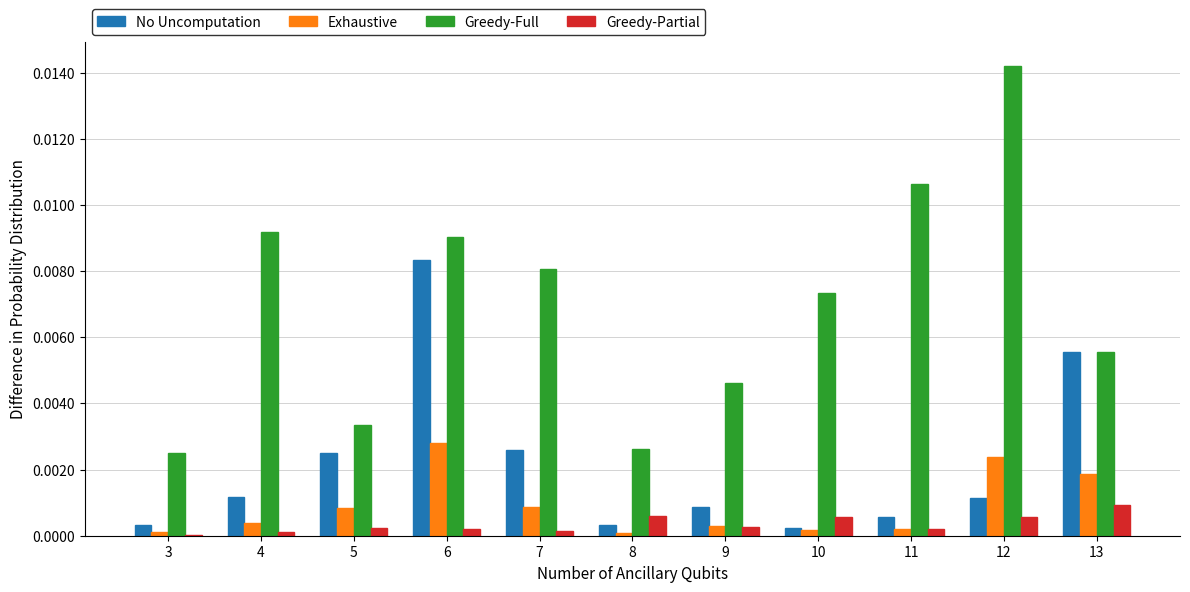

How many groups of bars are there?

11